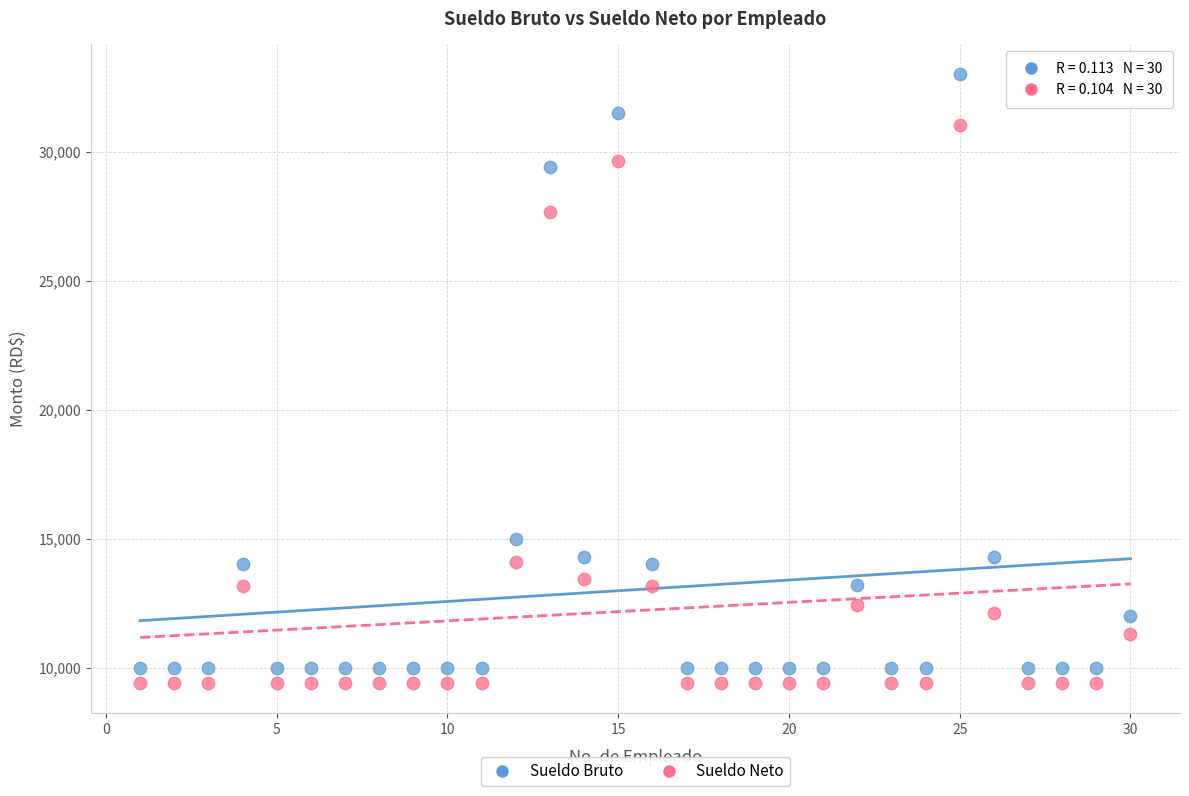

In the Sueldo Bruto series, what Y value is closest to 21500?

15000